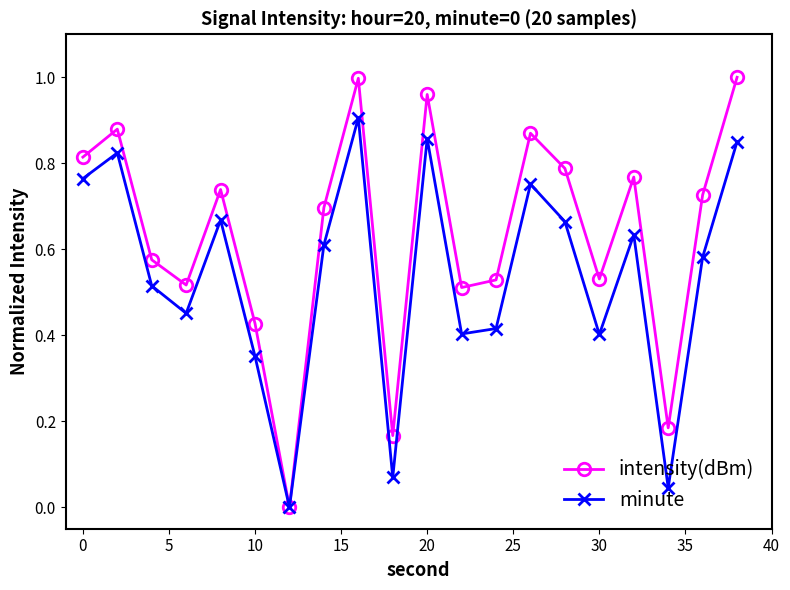

Which series has the widest spread of values?

intensity(dBm)